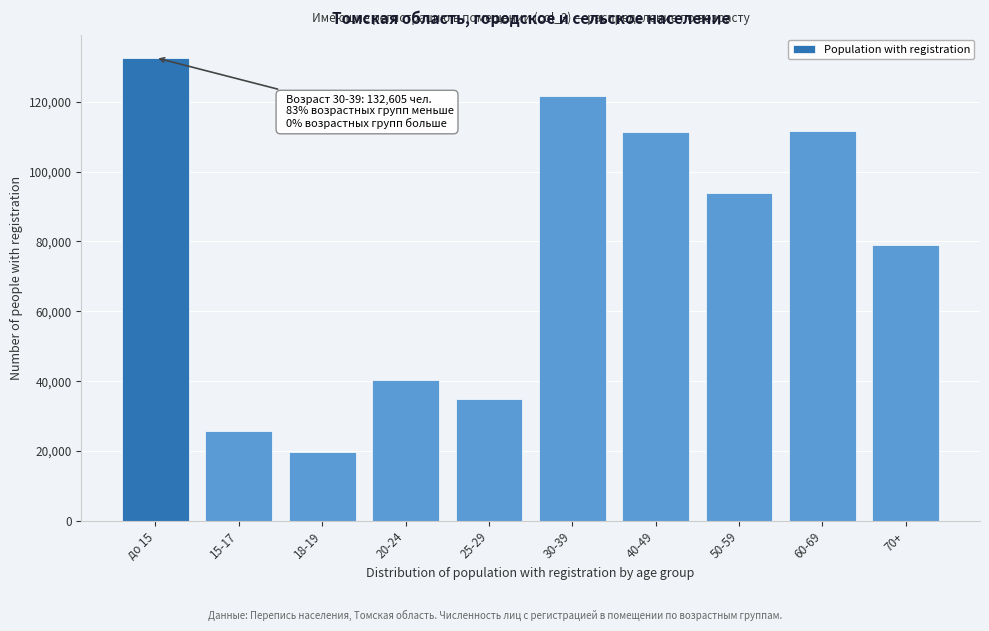

What is the average value?

77083